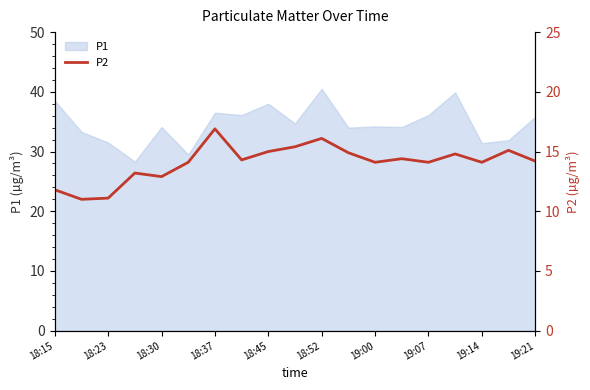

The P1 series shows 51.4 at 19:00. True or false?

False